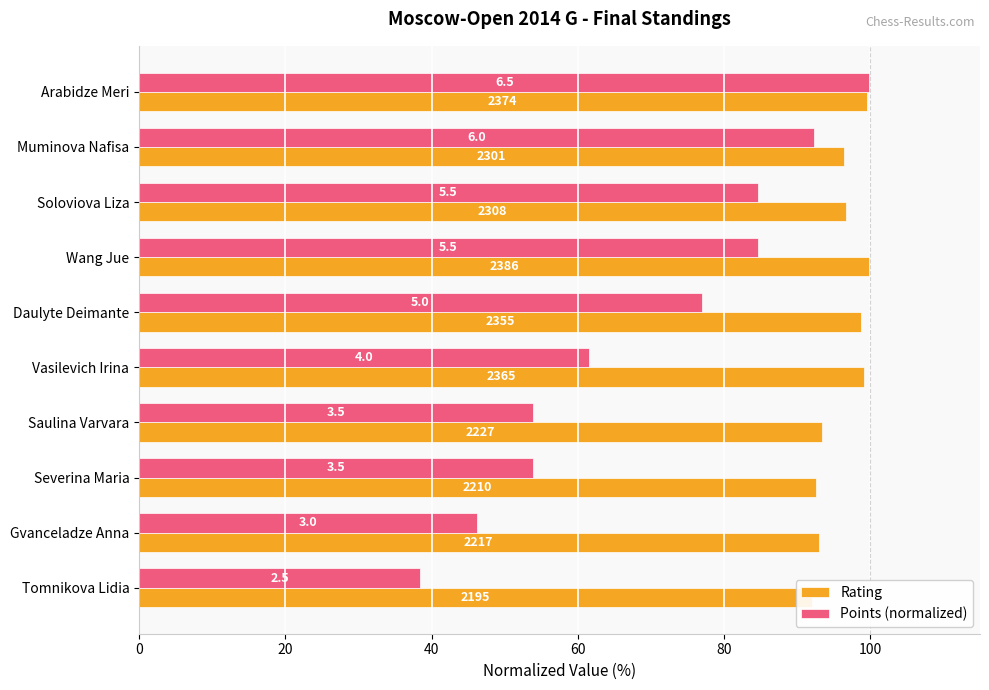

How many bars are there in each group?

2